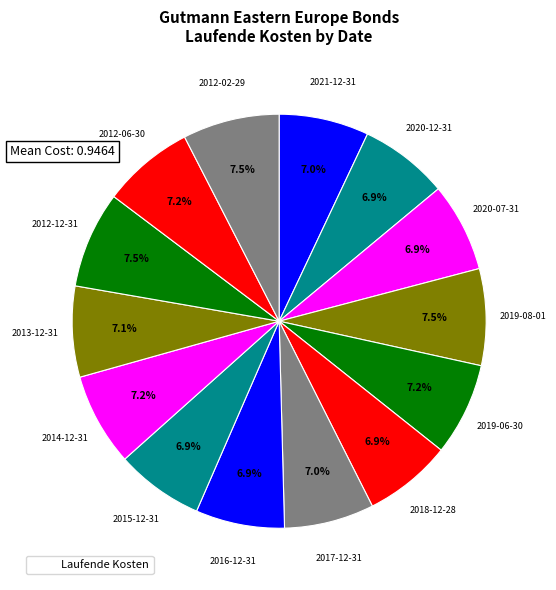

Is there a majority slice in this chart?

No